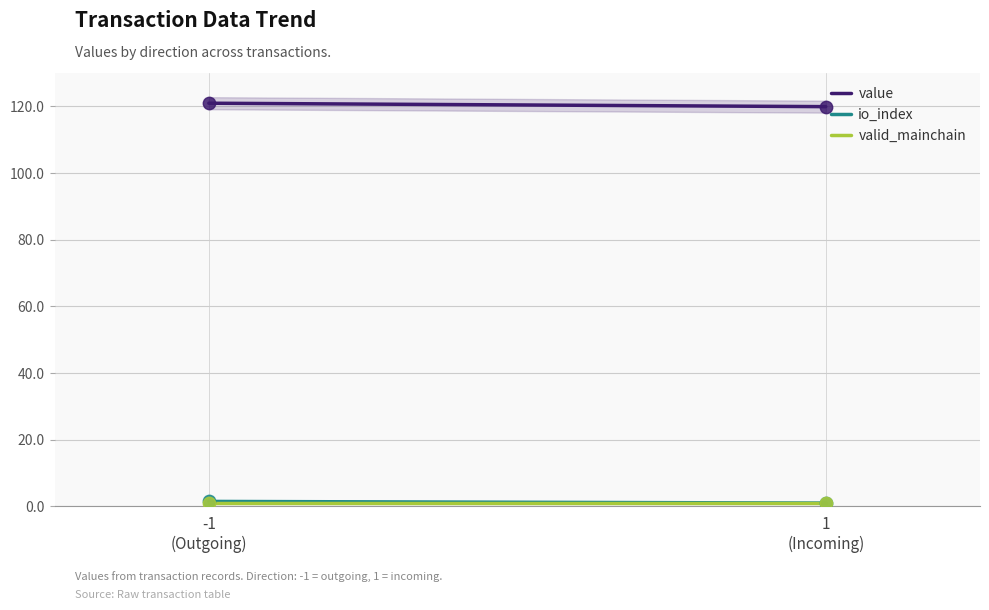

What is the total value across all series at -1
(Outgoing)?

123.4